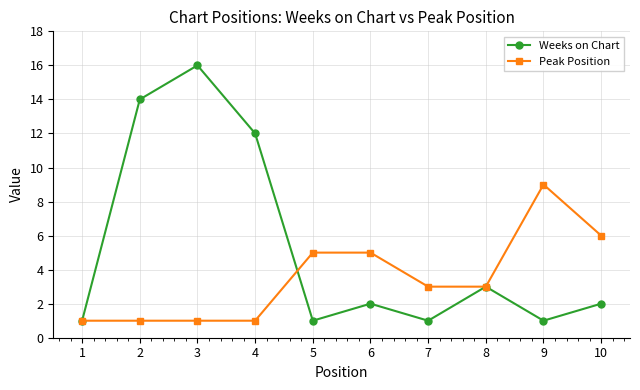

Is it true that Peak Position equals 1 at 1?

True